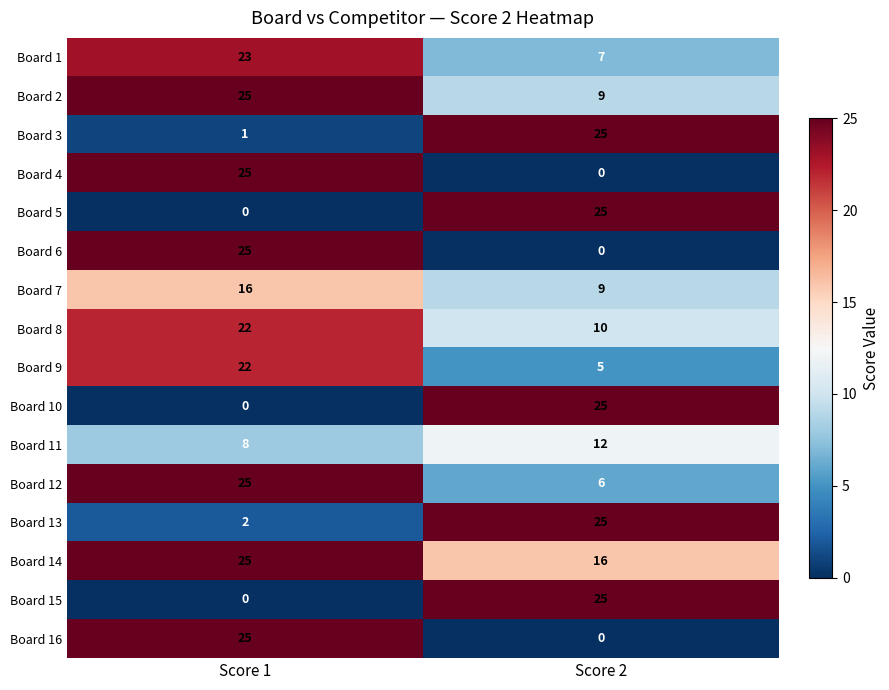

The Board 10 series shows 11 at Score 1. True or false?

False